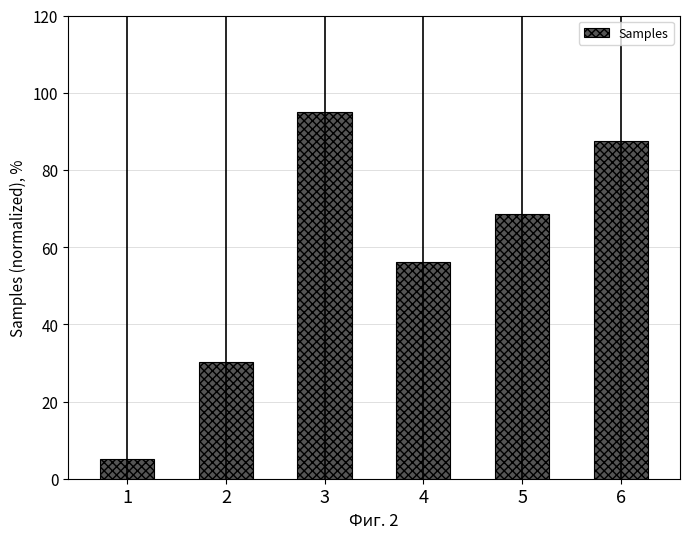

Which category has the highest value across all series?

3